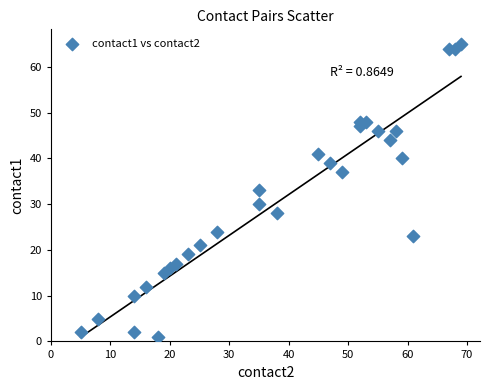

What is the range of Y values (max minus min)?

64